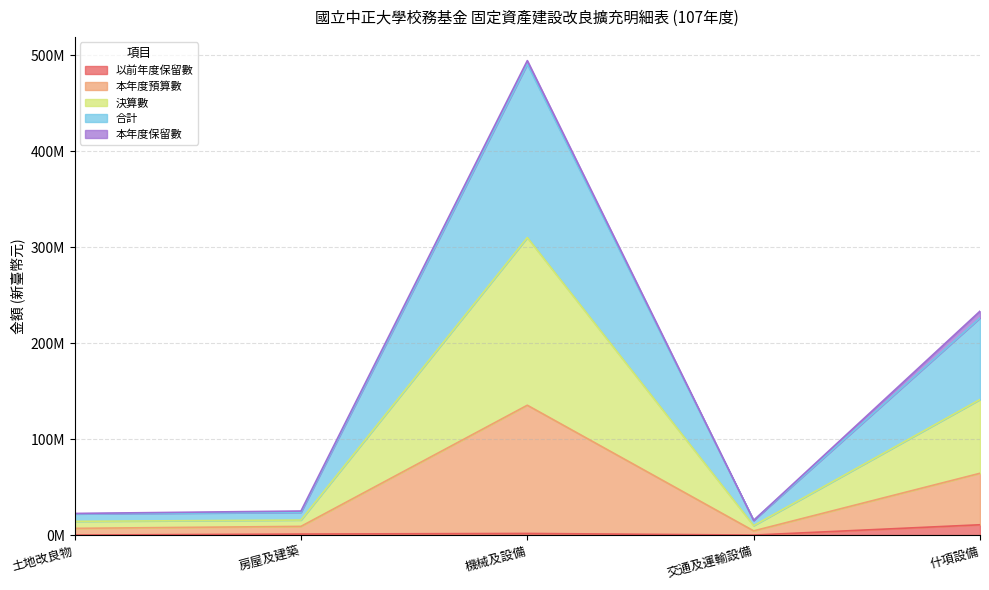

Does the chart have visible grid lines?

Yes